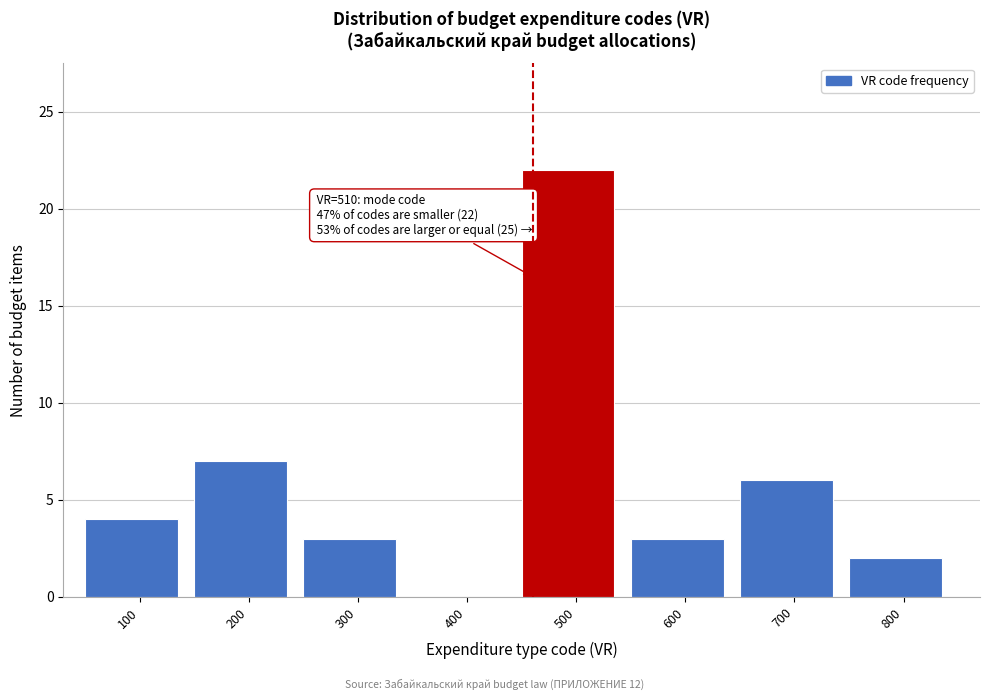

Reading left to right, what are all the values shown in this chart?

100=4	200=7	300=3	400=0	500=22	600=3	700=6	800=2